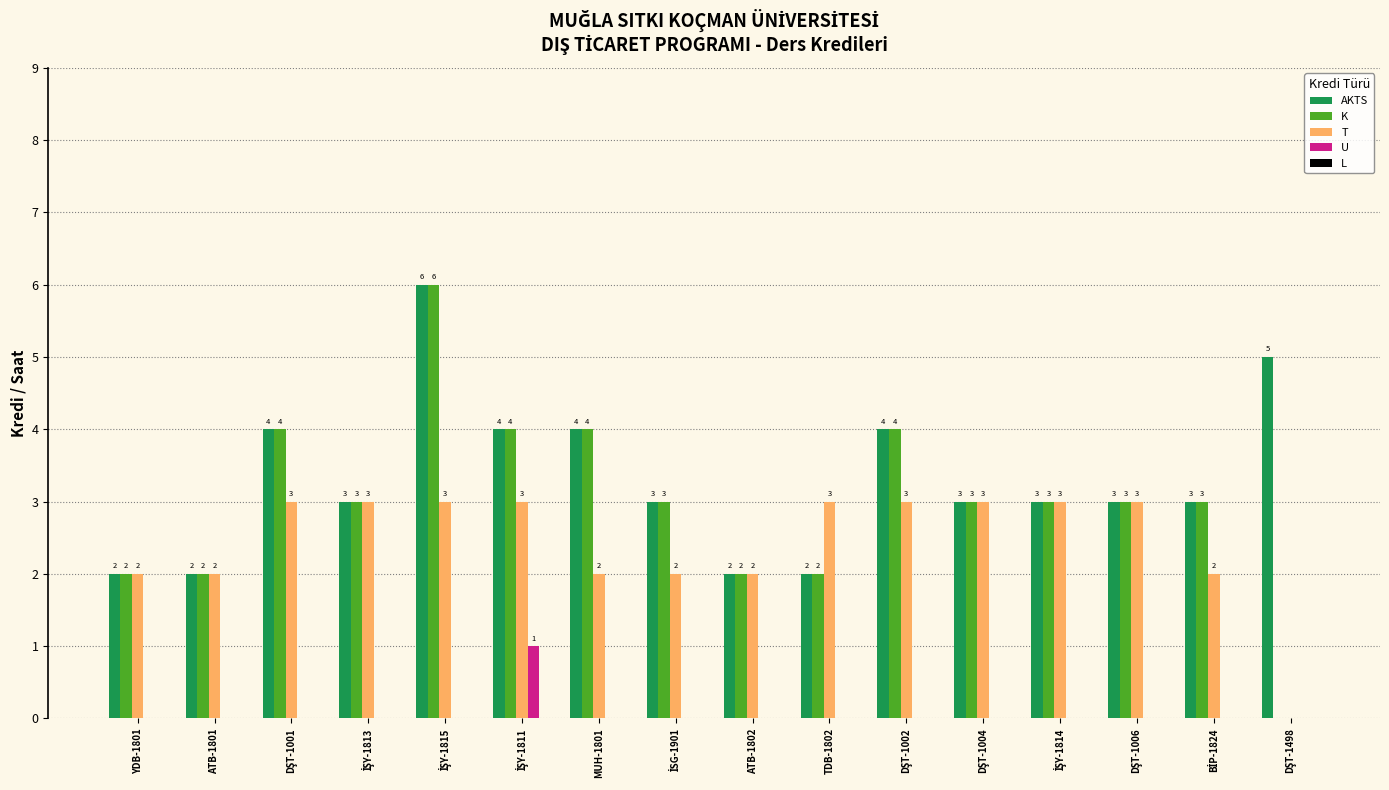

The value of K at MUH-1801 is 6. True or false?

False